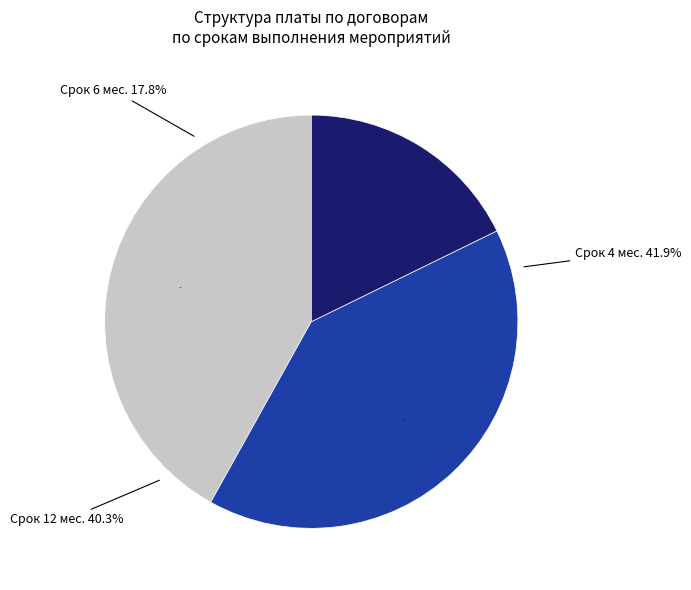

Does 6 account for over 50% of the chart?

No